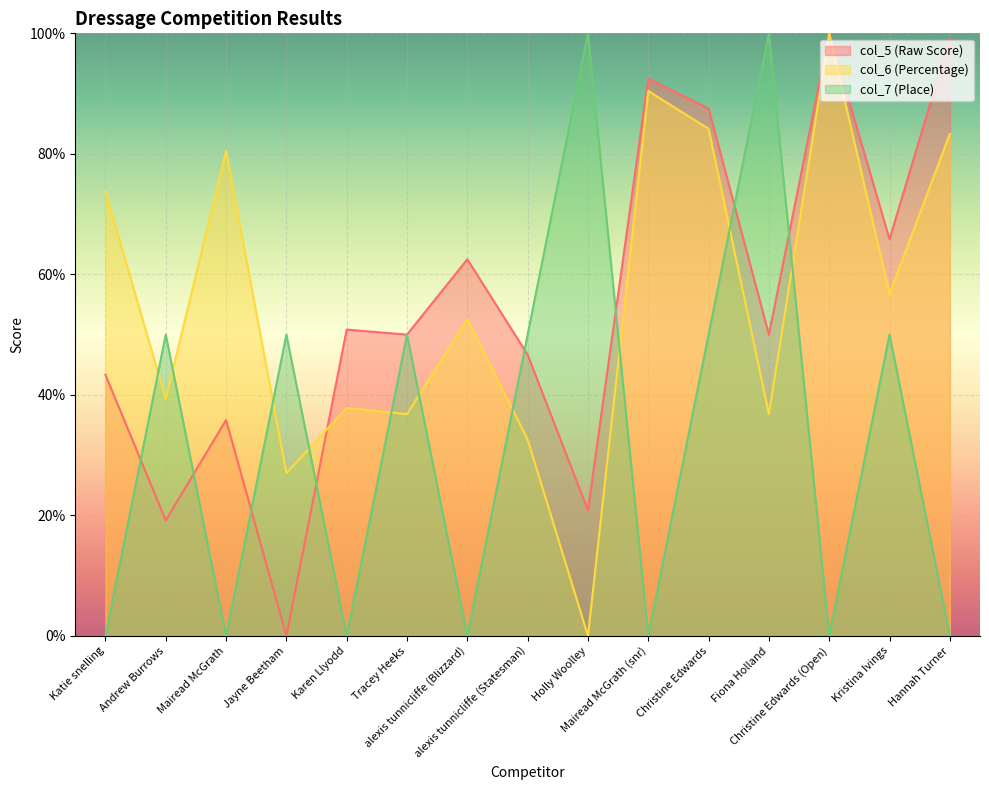

At how many categories does at least one series exceed 63?

9